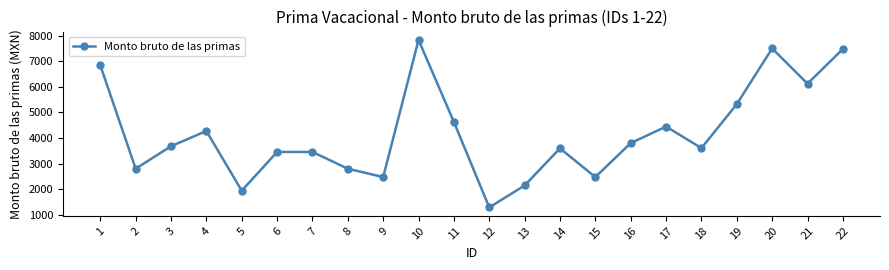

What is the sum of all values?

91978.0